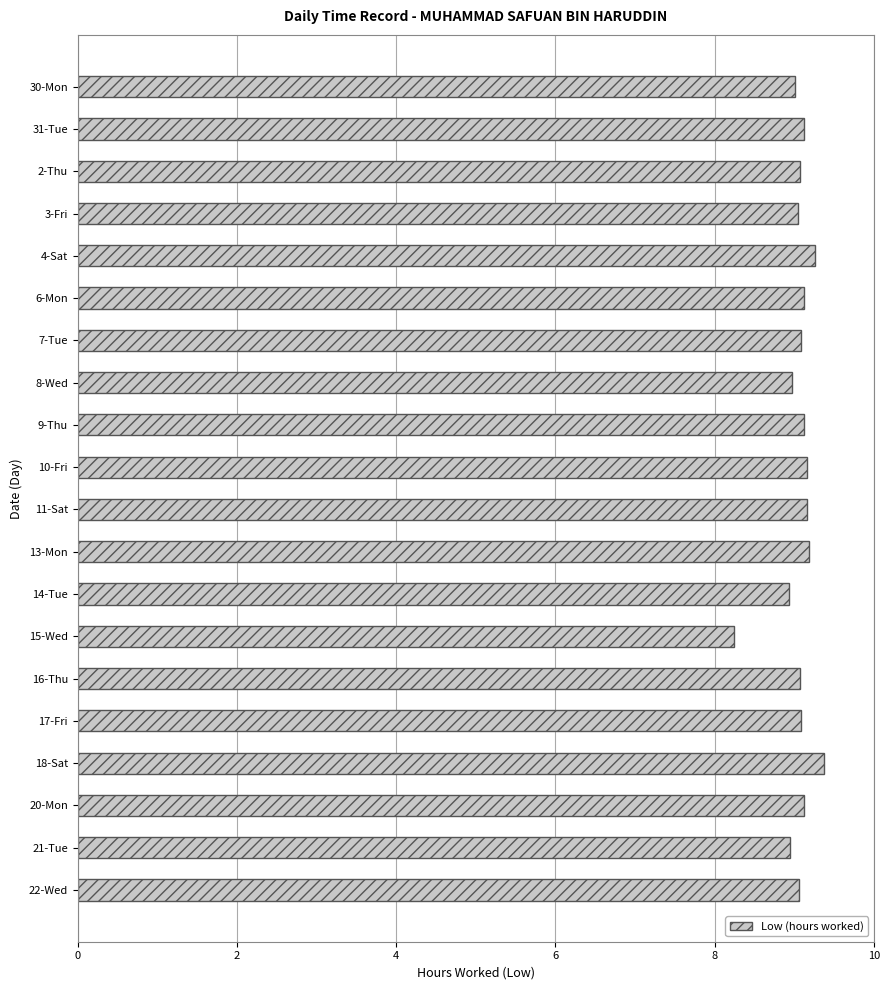

The chart shows a value of 4.1 at 18-Sat. True or false?

False